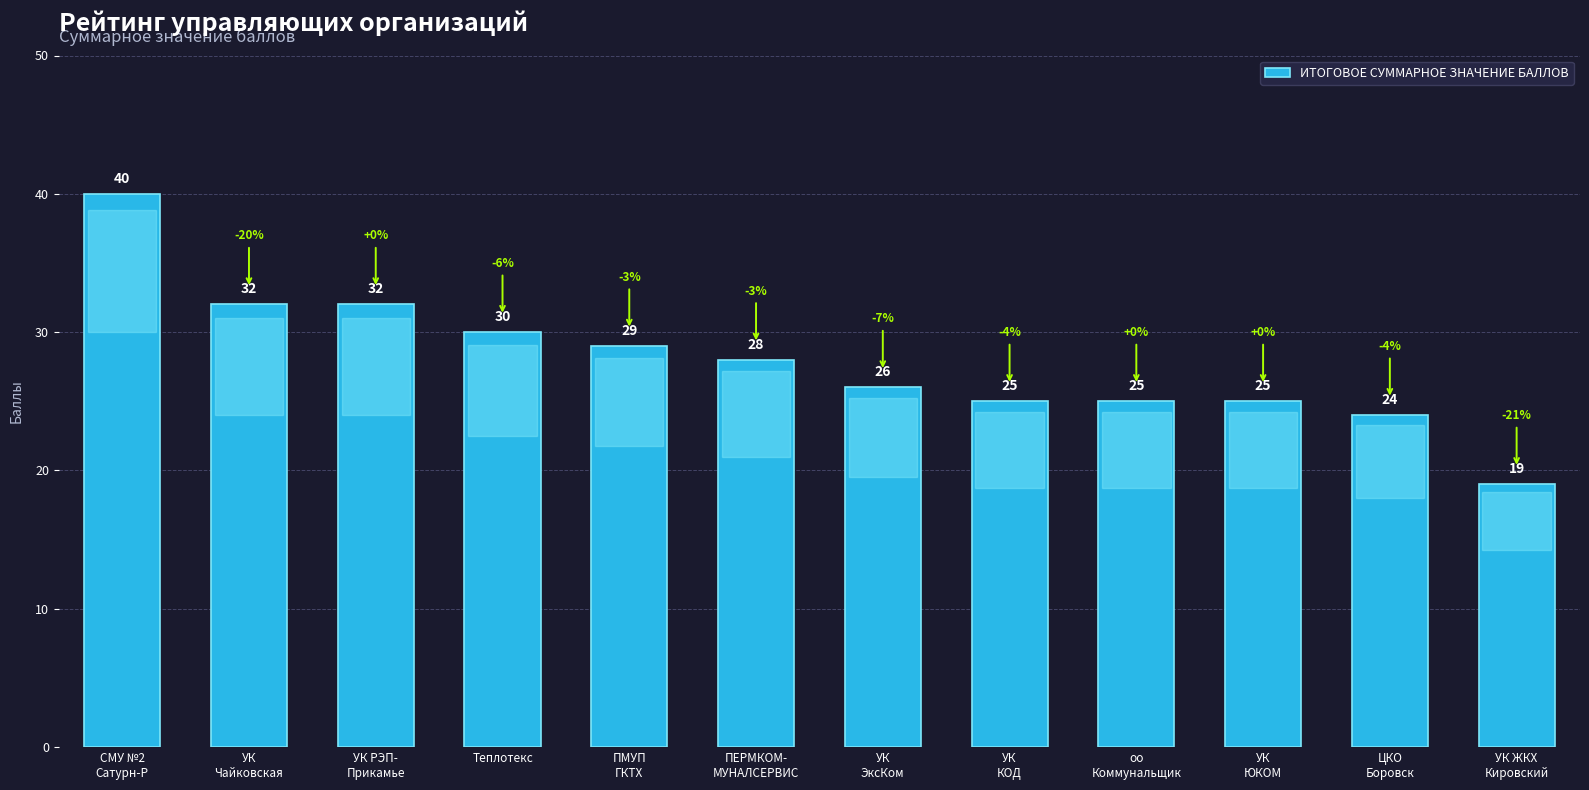

What is the sum of all values?

335